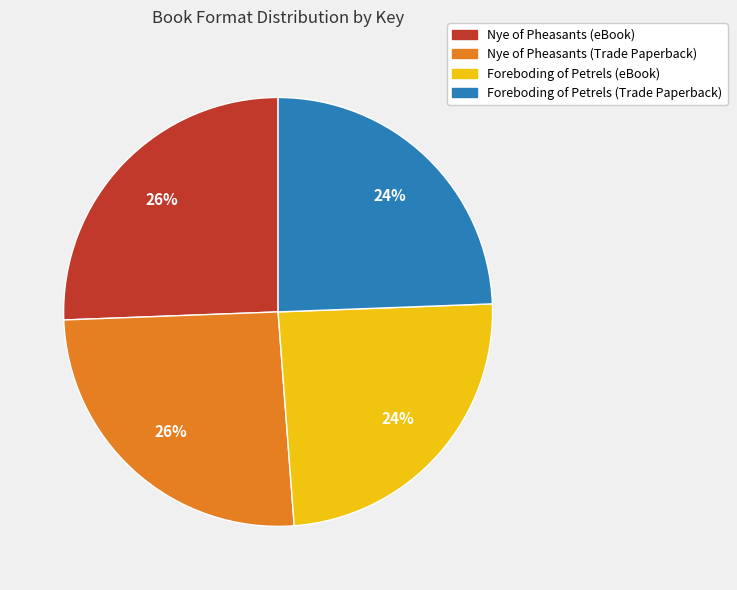

What percentage is the Foreboding of Petrels (Trade Paperback) slice, to the nearest percent?

24%